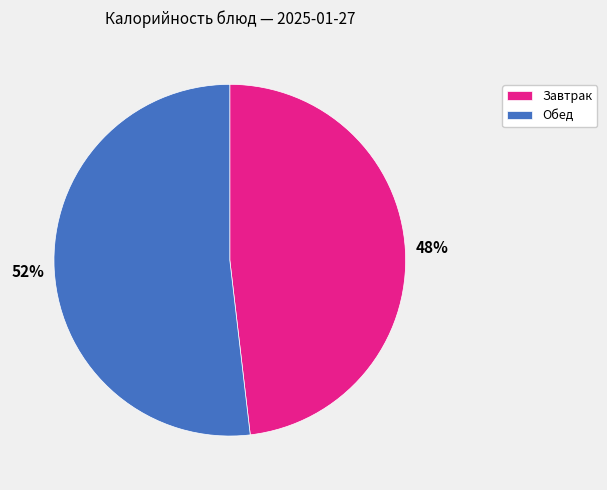

The Завтрак slice represents 33% of the pie. True or false?

False